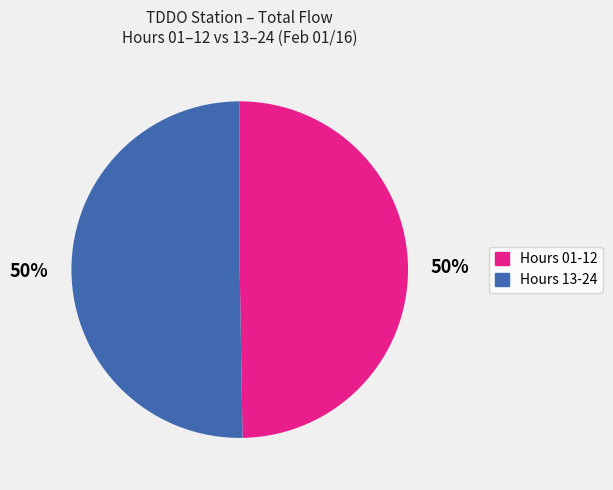

To the nearest percent, what is the average slice percentage?

50%